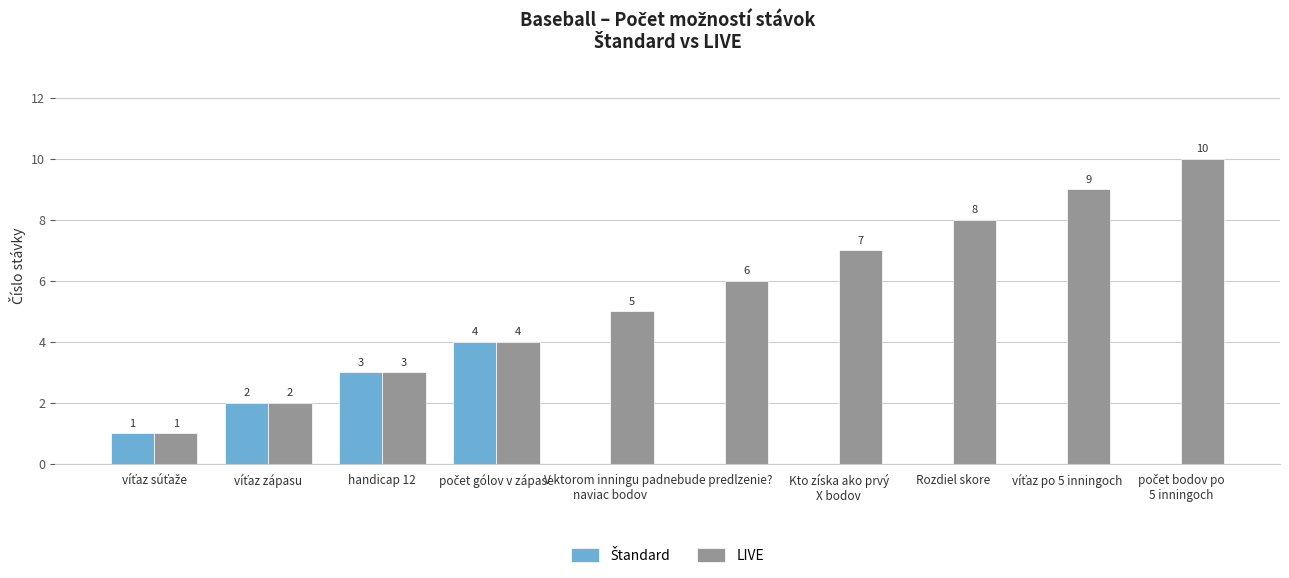

Which series has the largest total across all categories?

LIVE